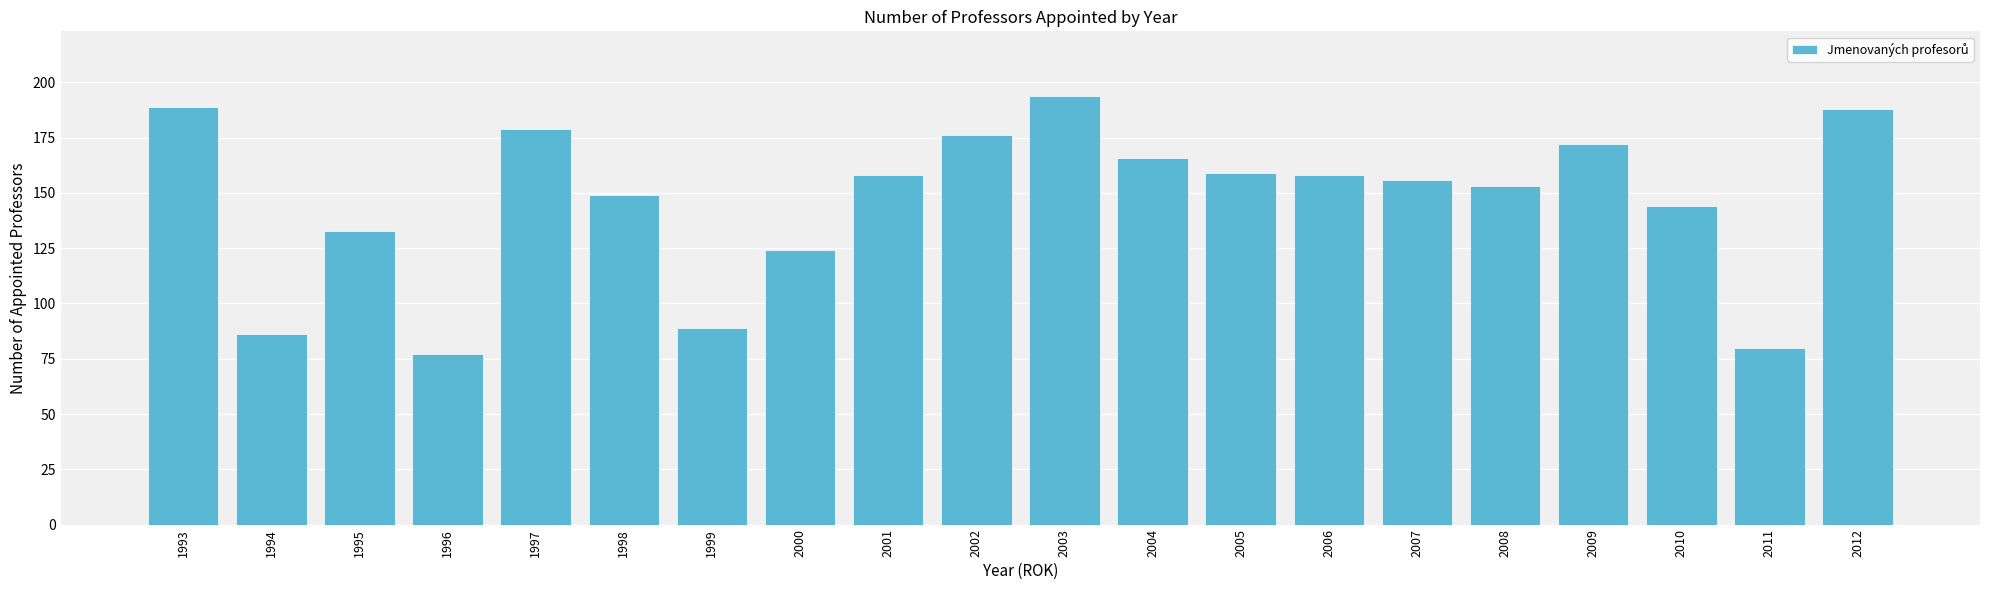

The chart shows a value of 247 at 2004. True or false?

False